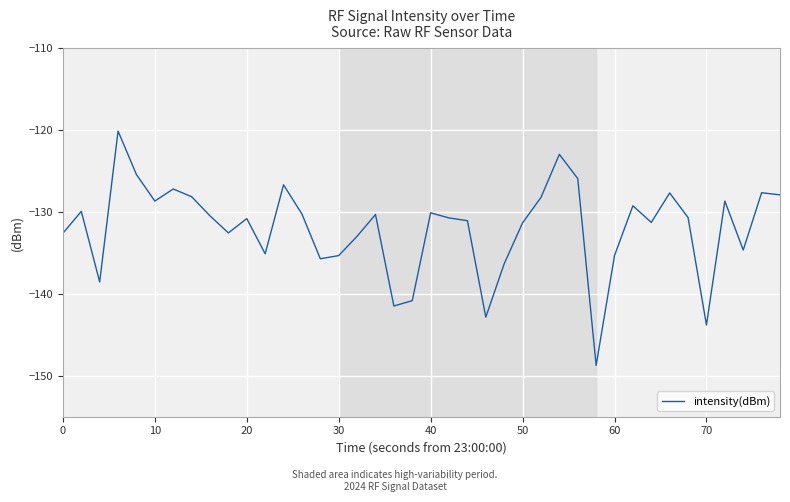

What is the greatest value displayed?

-120.1